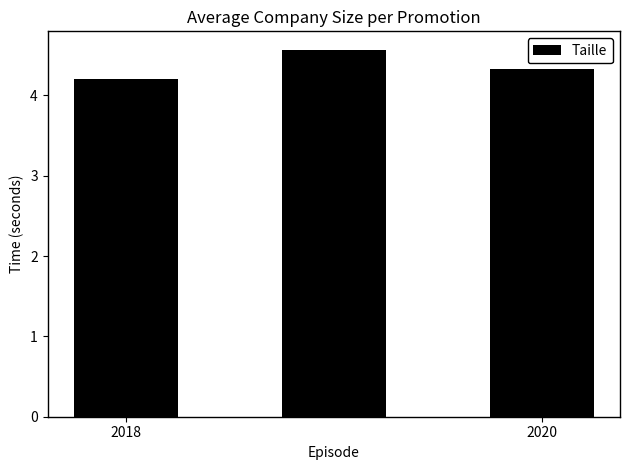

What is the value of the 3rd bar from the left?

4.3